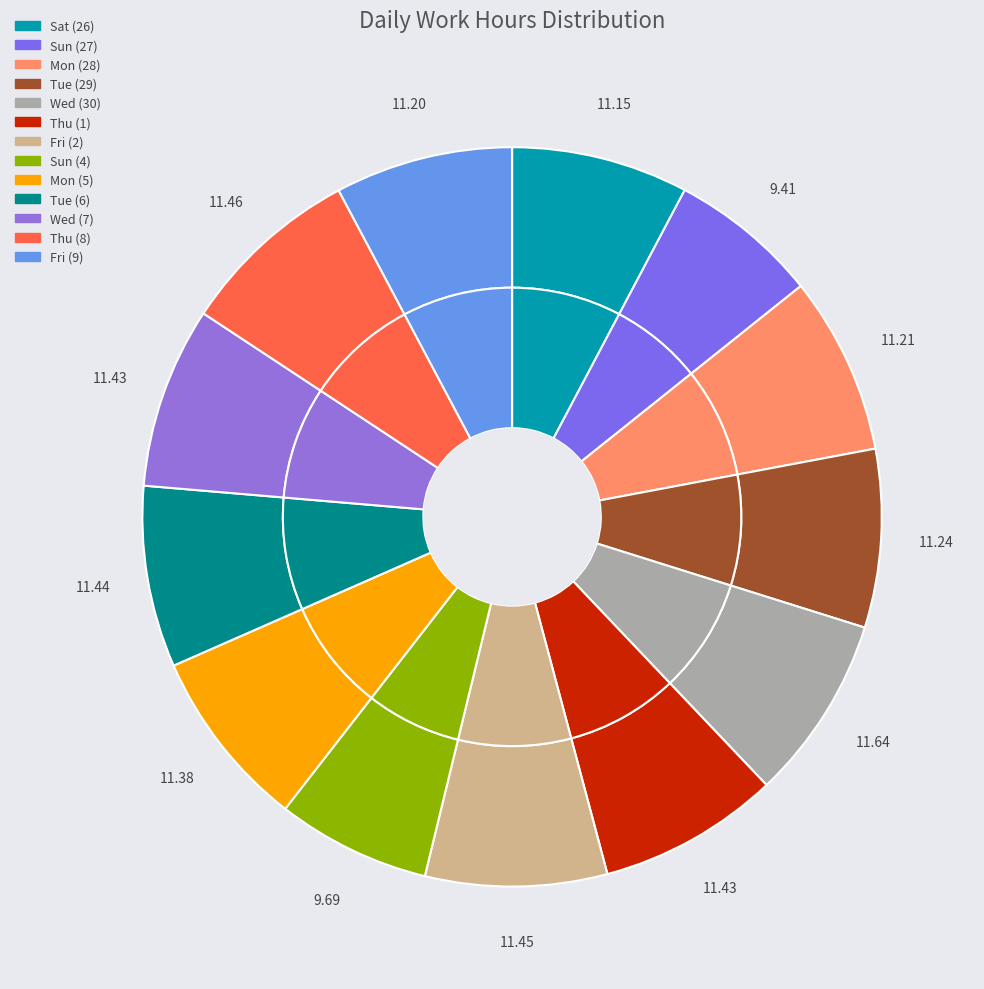

To the nearest percent, what is the average slice percentage?

8%